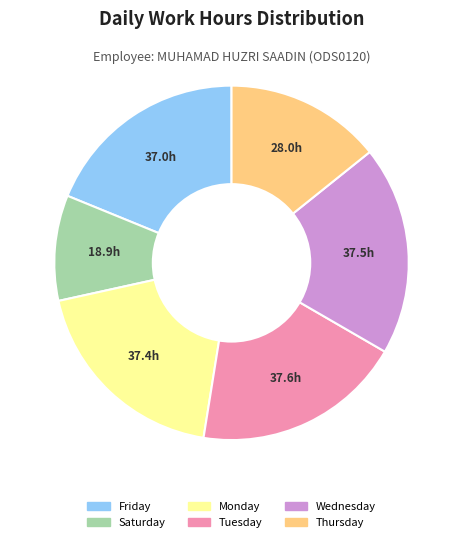

Does any single category account for the majority?

No